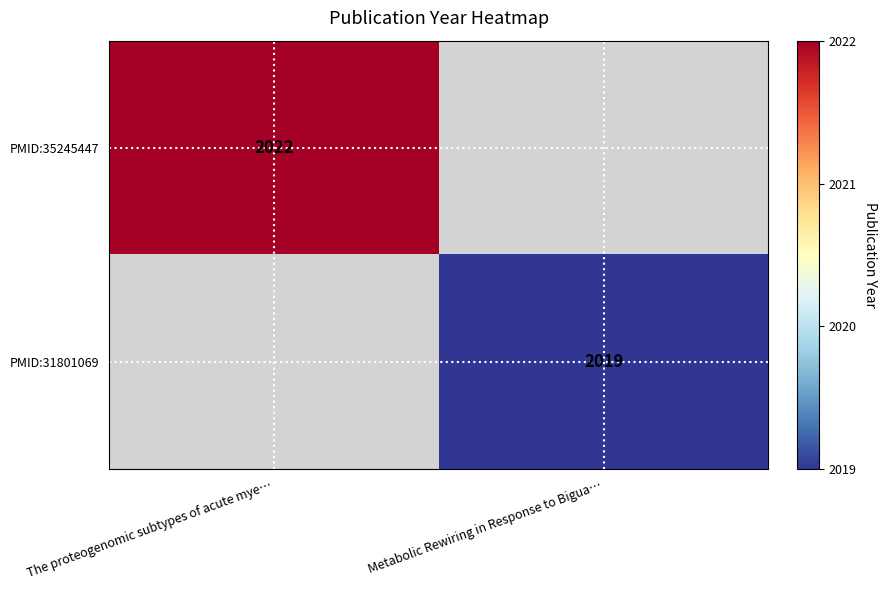

The PMID:31801069 series shows 2641 at Metabolic Rewiring in Response to Bigua…. True or false?

False